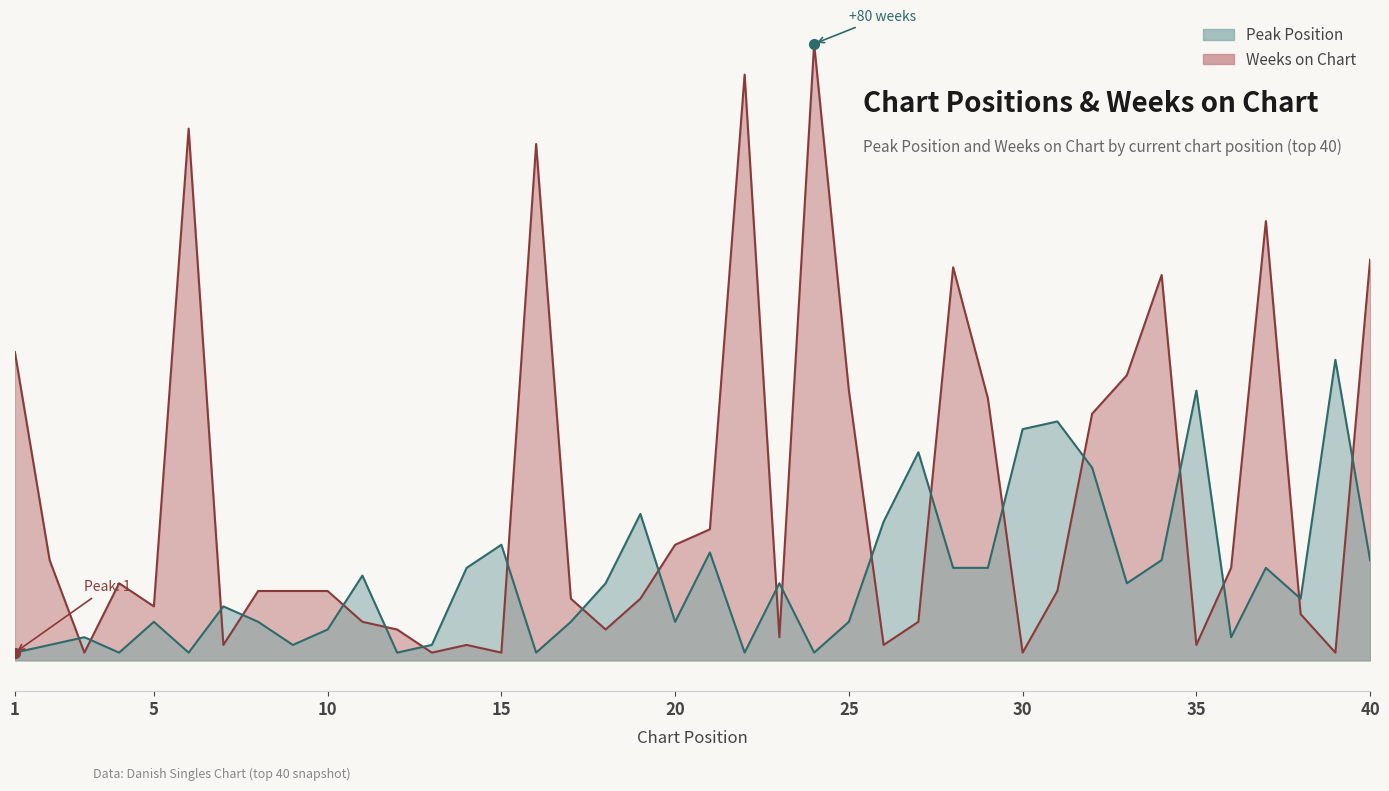

At which label does Weeks on Chart reach its minimum?

3